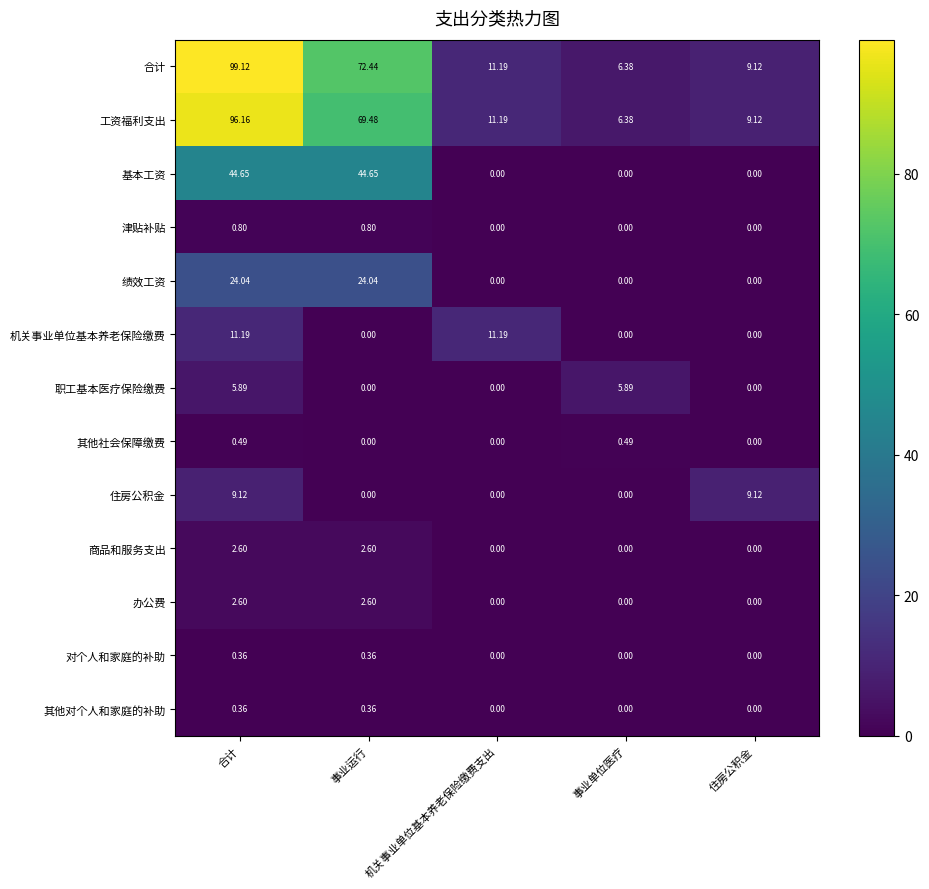

Between 事业运行 and 住房公积金, which series saw the biggest shift?

合计